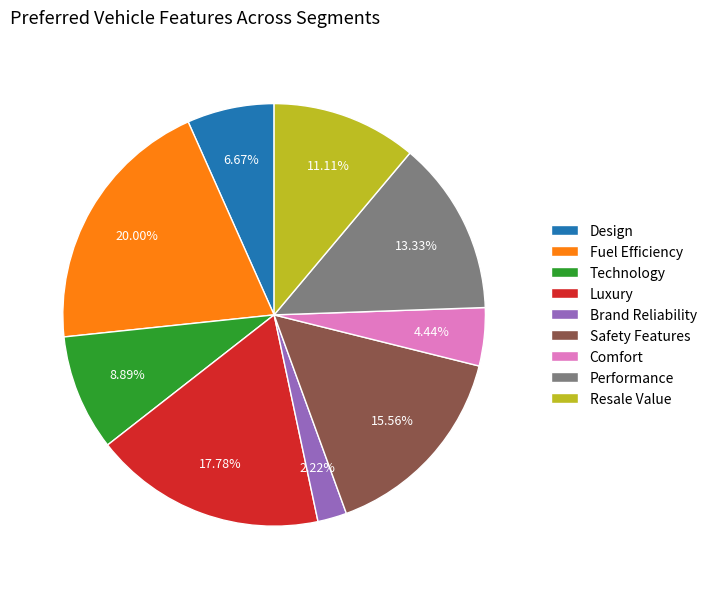

What is the largest slice in the pie chart?

Fuel Efficiency